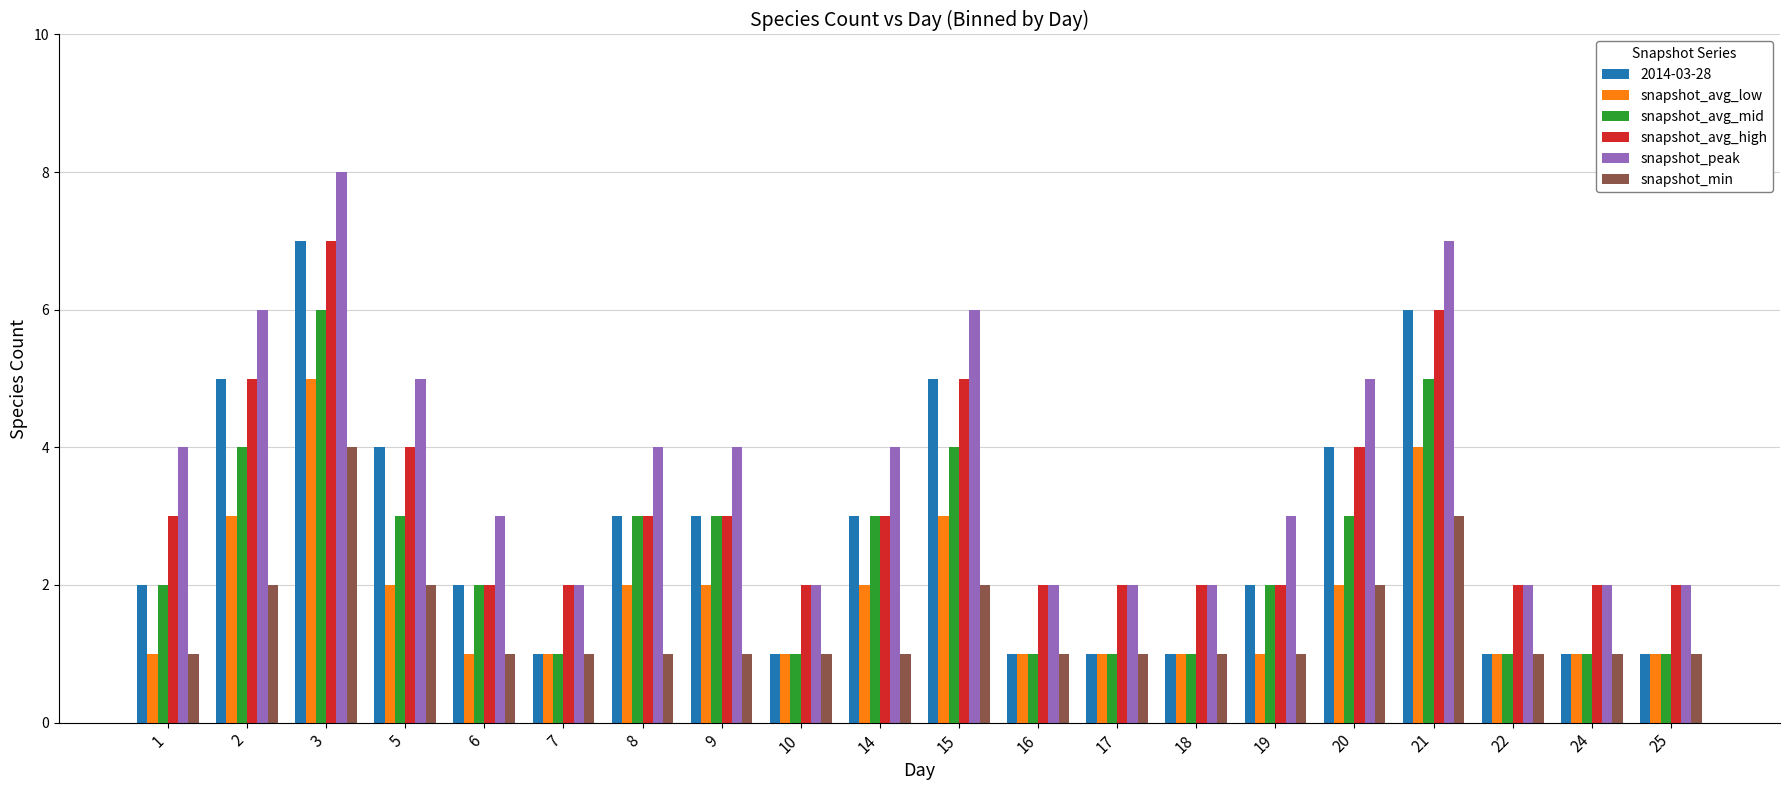

What is the total value across all series at 2?

25